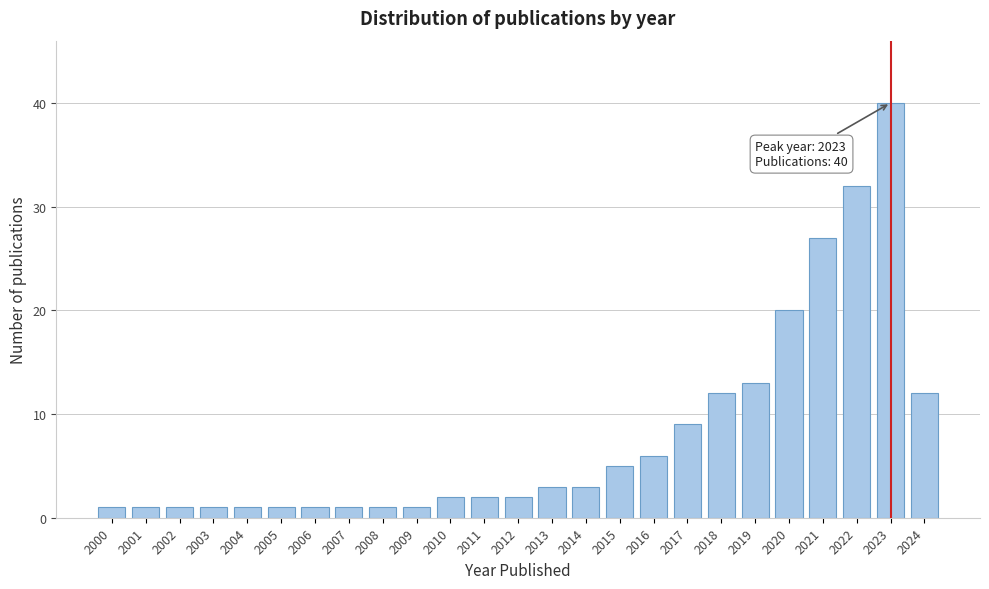

Reading left to right, transcribe all the data shown in this chart.

1	1	1	1	1	1	1	1	1	1	2	2	2	3	3	5	6	9	12	13	20	27	32	40	12